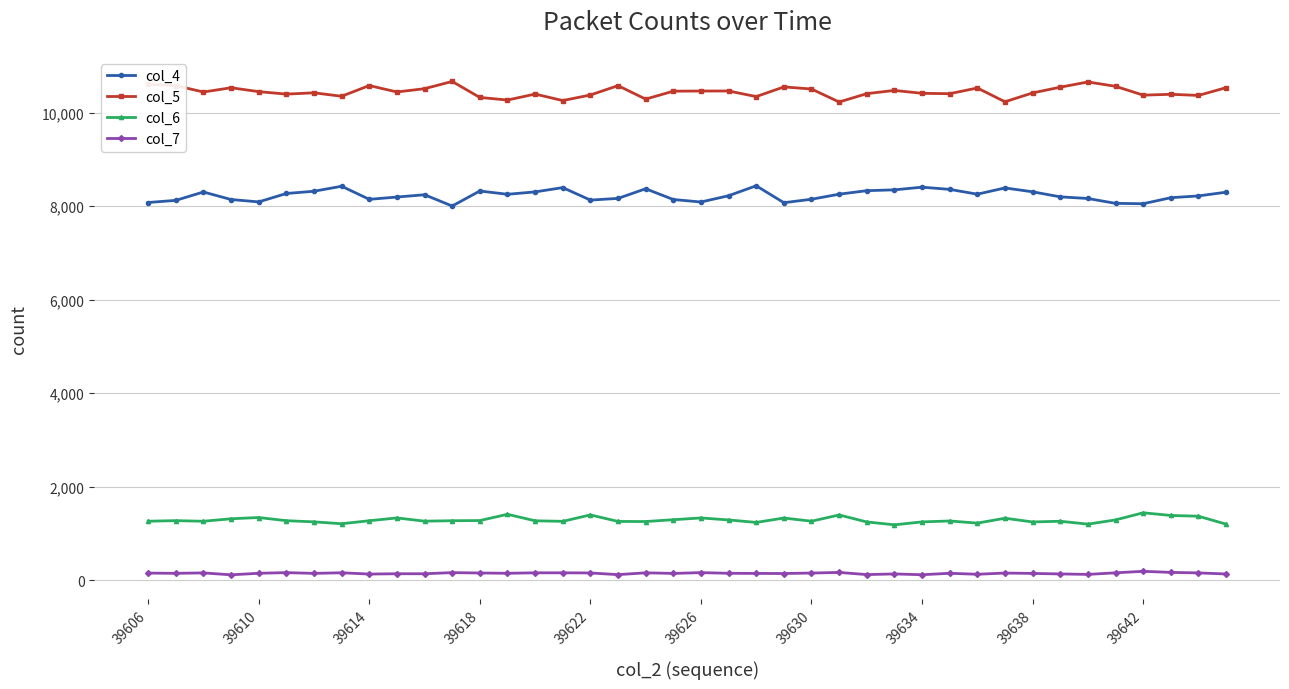

True or false: col_7 and col_5 cross at least once.

False